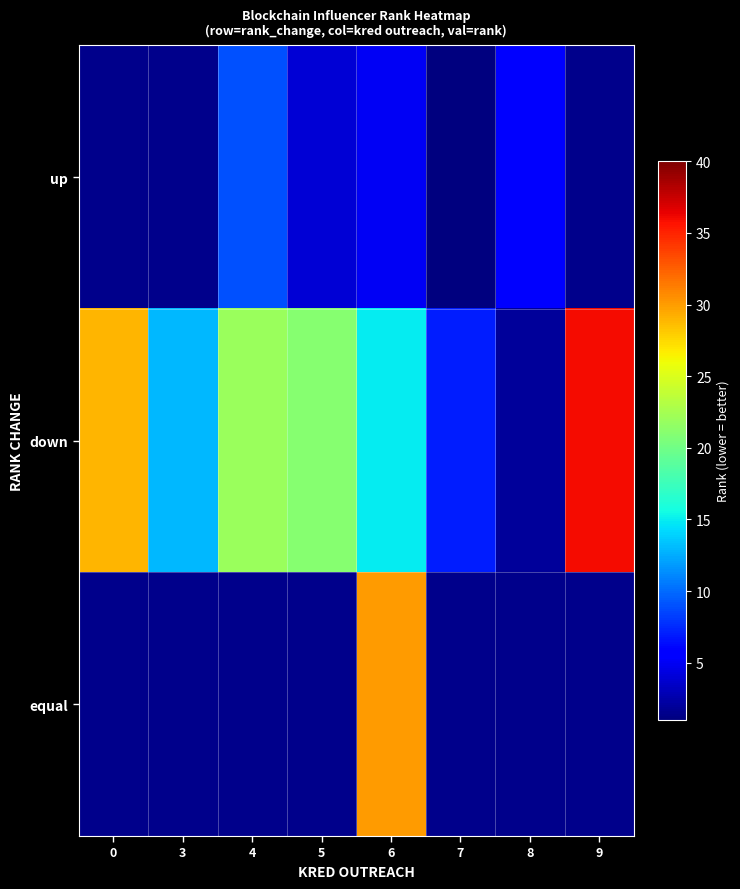

Is it true that equal equals 30.0 at 6?

True